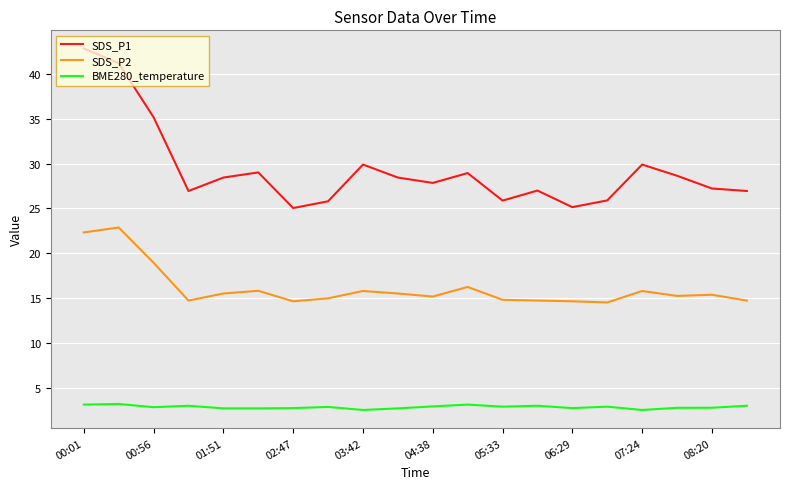

List the series in order of their overall mean, highest first.

SDS_P1, SDS_P2, BME280_temperature